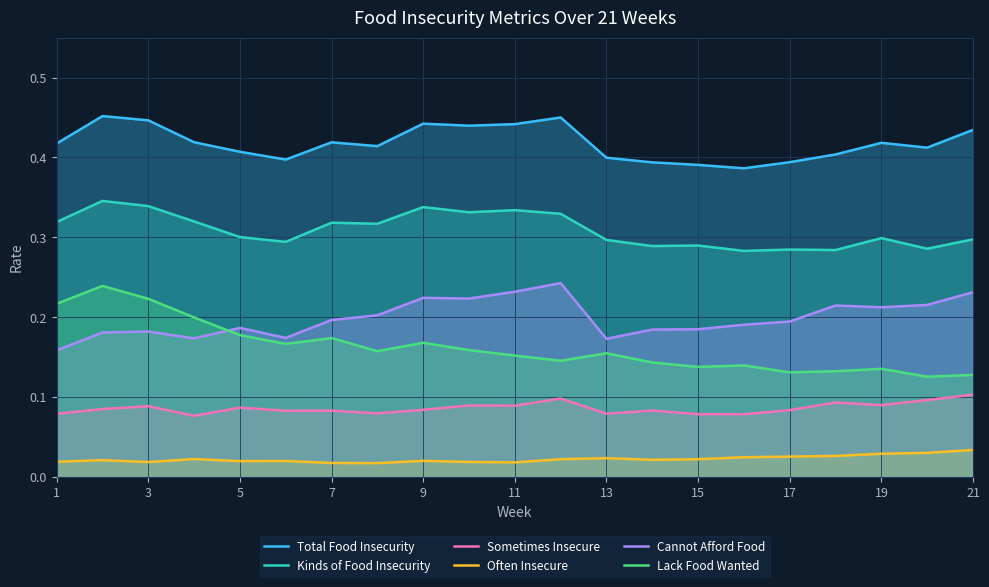

What is the lowest value of the Kinds of Food Insecurity series?

0.3